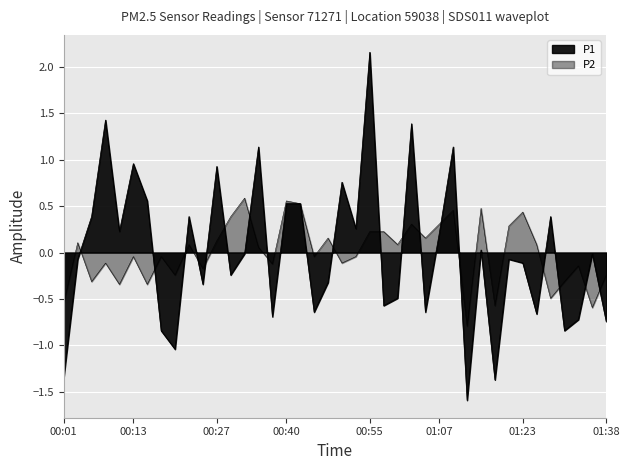

What is the difference between the P2 values at 01:12 and 01:23?

1.2